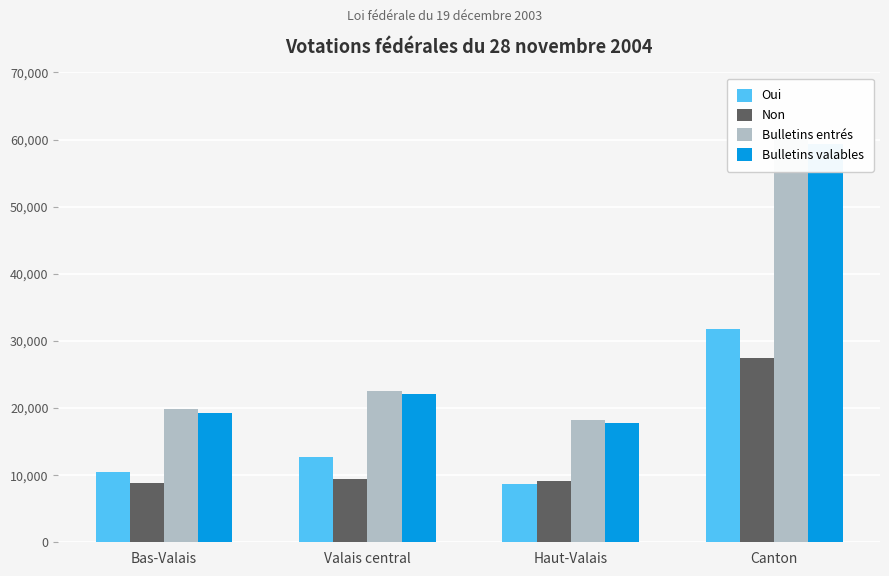

What position from the right is Canton?

1